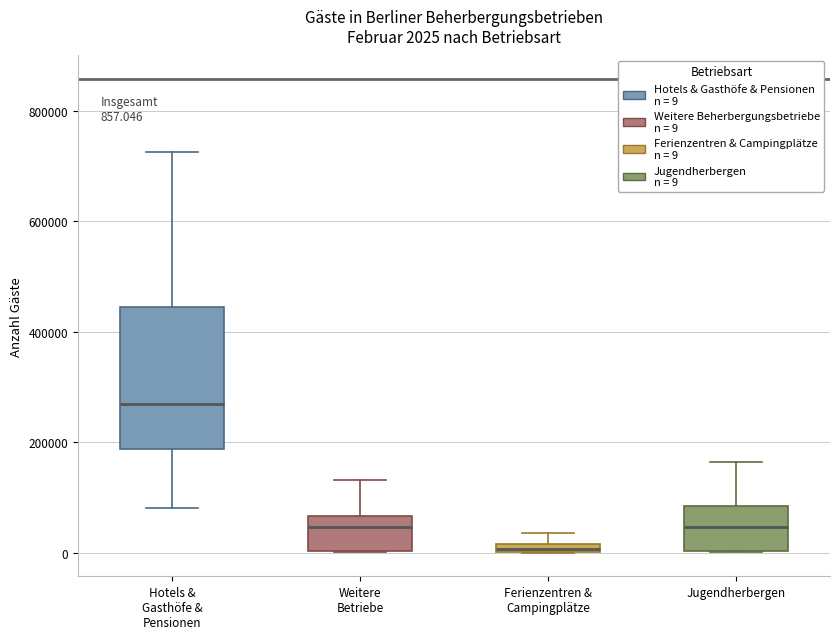

Comparing the boxes themselves (not the whiskers), which one is the tallest?

Hotels & Gasthöfe & Pensionen